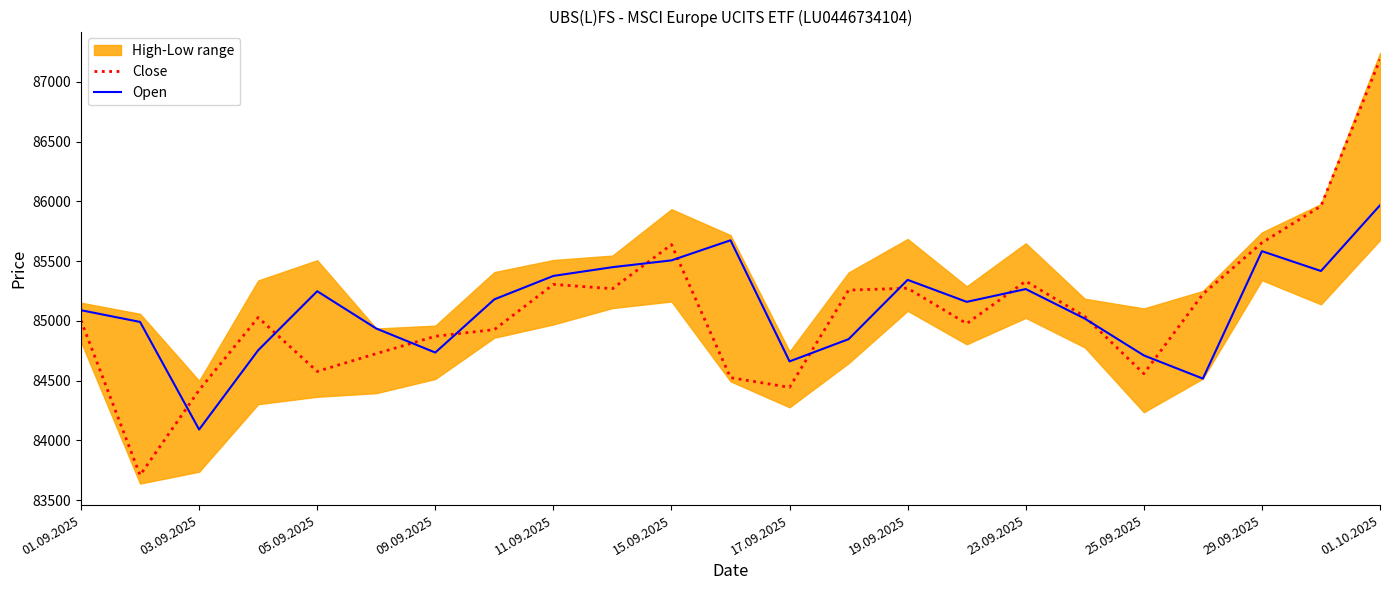

In Open, how many points are higher than both neighbors (excluding endpoints)?

5